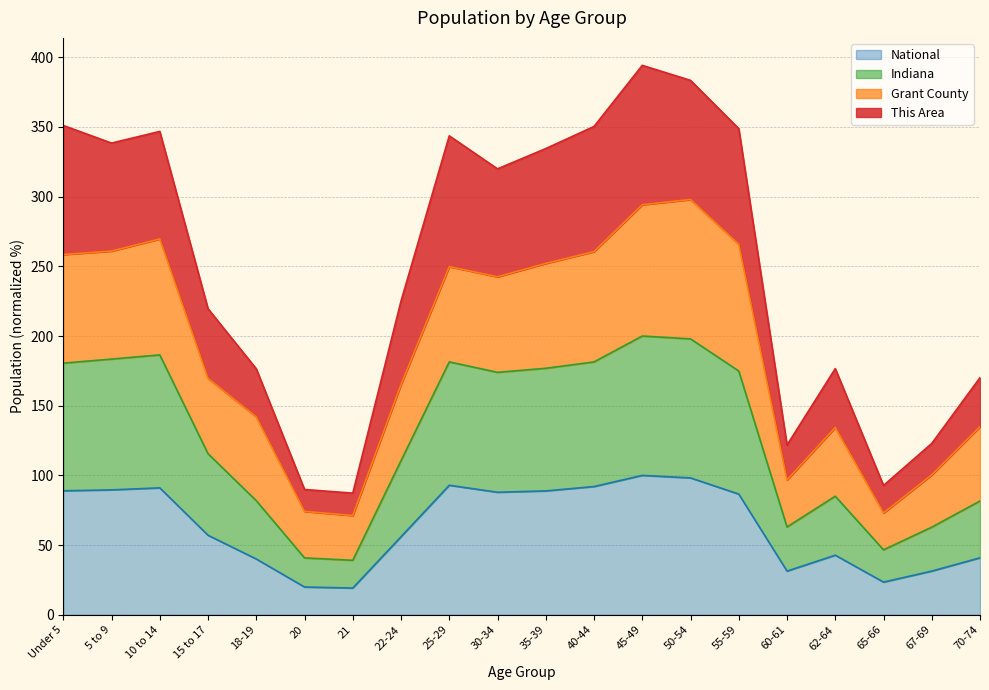

Between 45-49 and 5 to 9, which is larger?

45-49